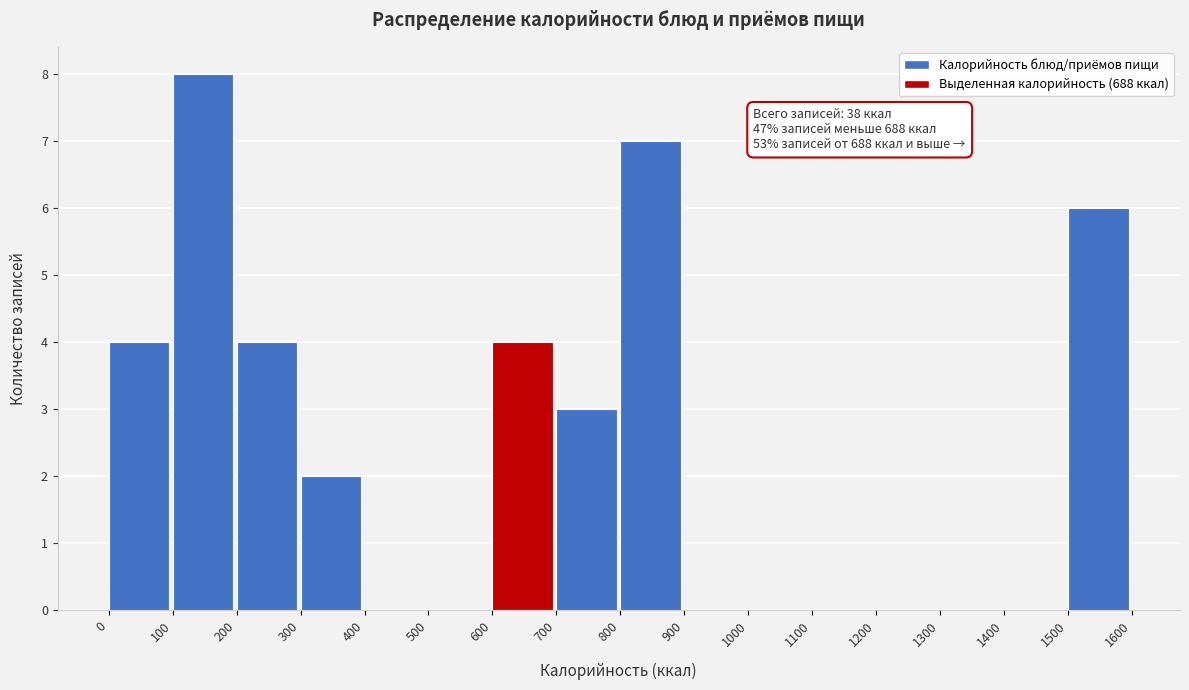

Which range on the x-axis has the tallest bar?

100 to 200